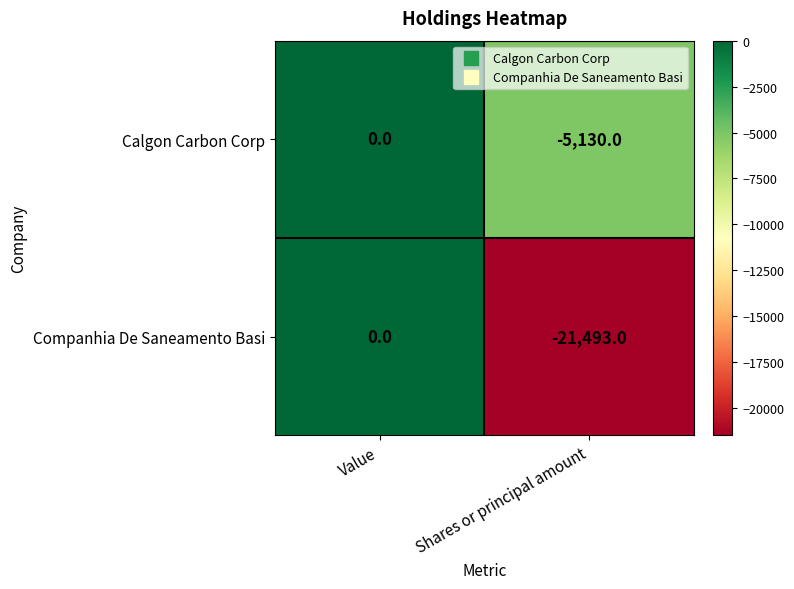

At which category is the sum across all series the highest?

Value